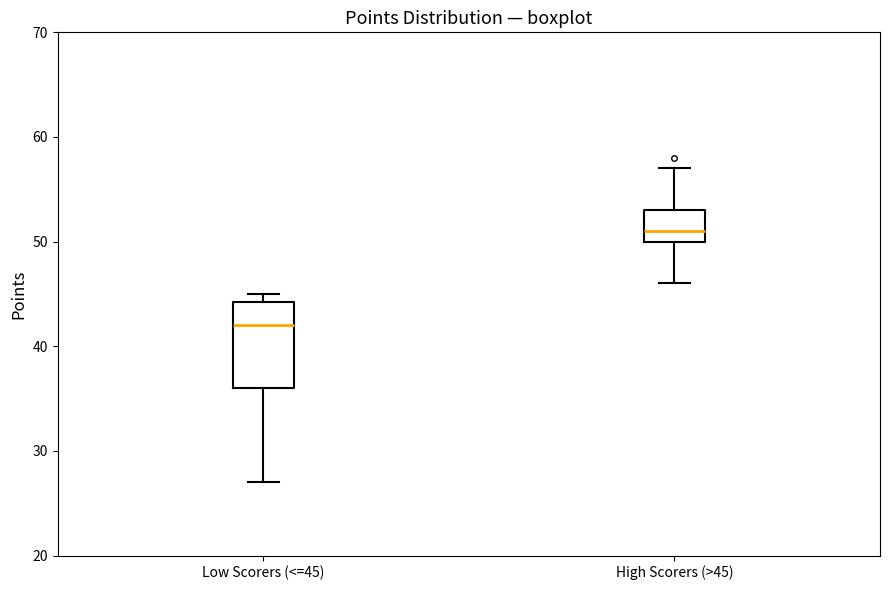

Where is the lower edge of the box for High Scorers (>45) on the y-axis? The values are not printed on the chart, so give them approximately, as read against the axis.

50